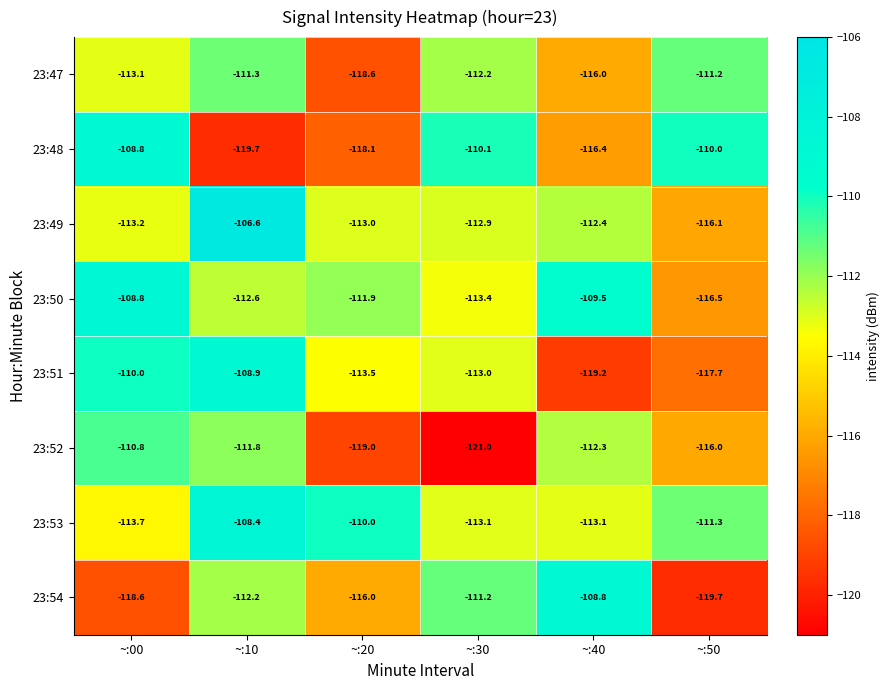

Between ~:00 and ~:10, which series saw the biggest shift?

23:48